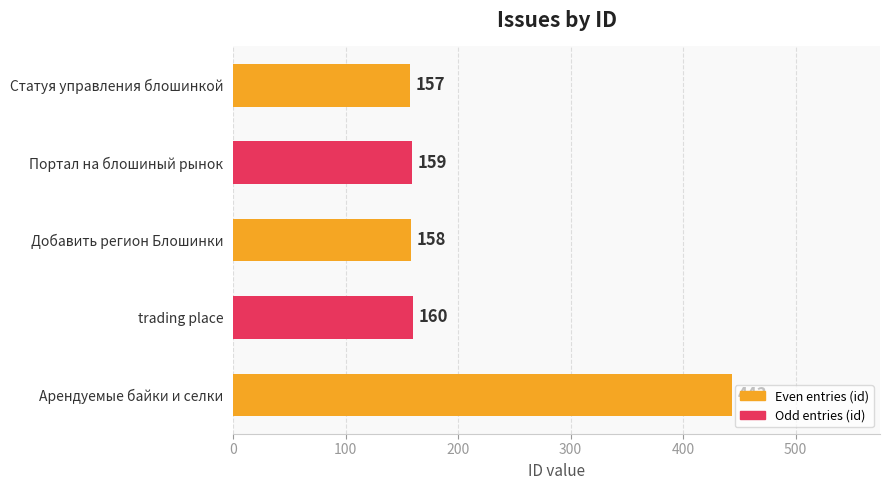

The chart shows a value of 157 at Статуя управления блошинкой. True or false?

True